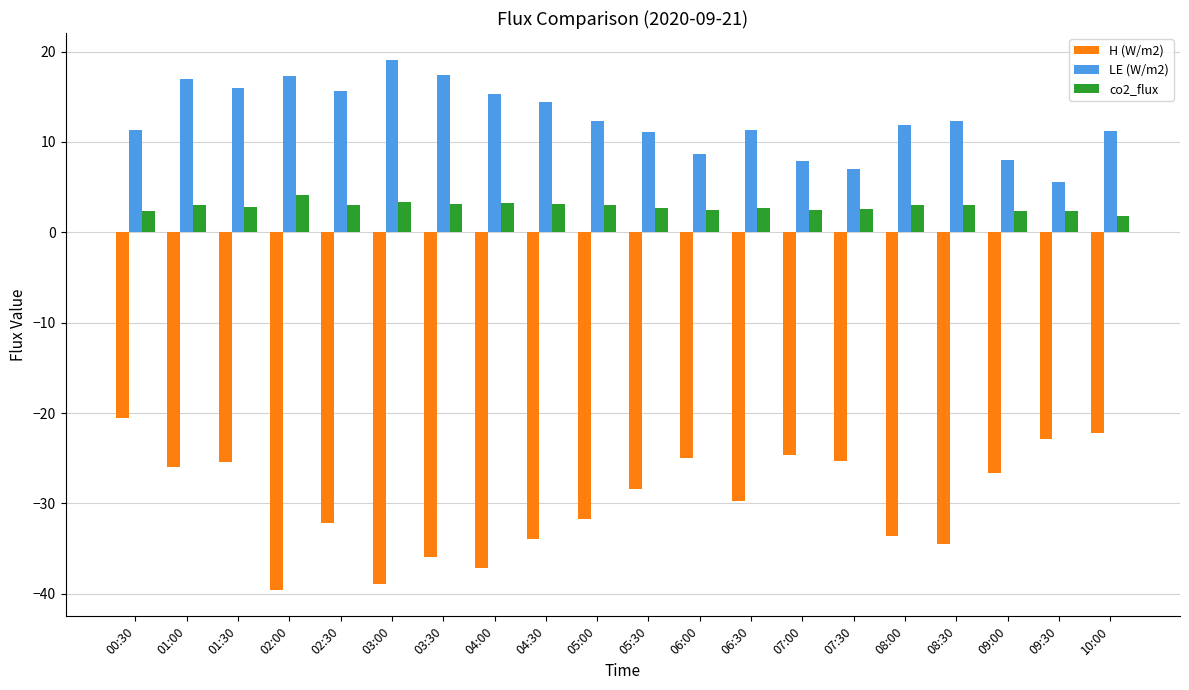

Rank the series by their average value, from highest to lowest.

LE (W/m2), co2_flux, H (W/m2)